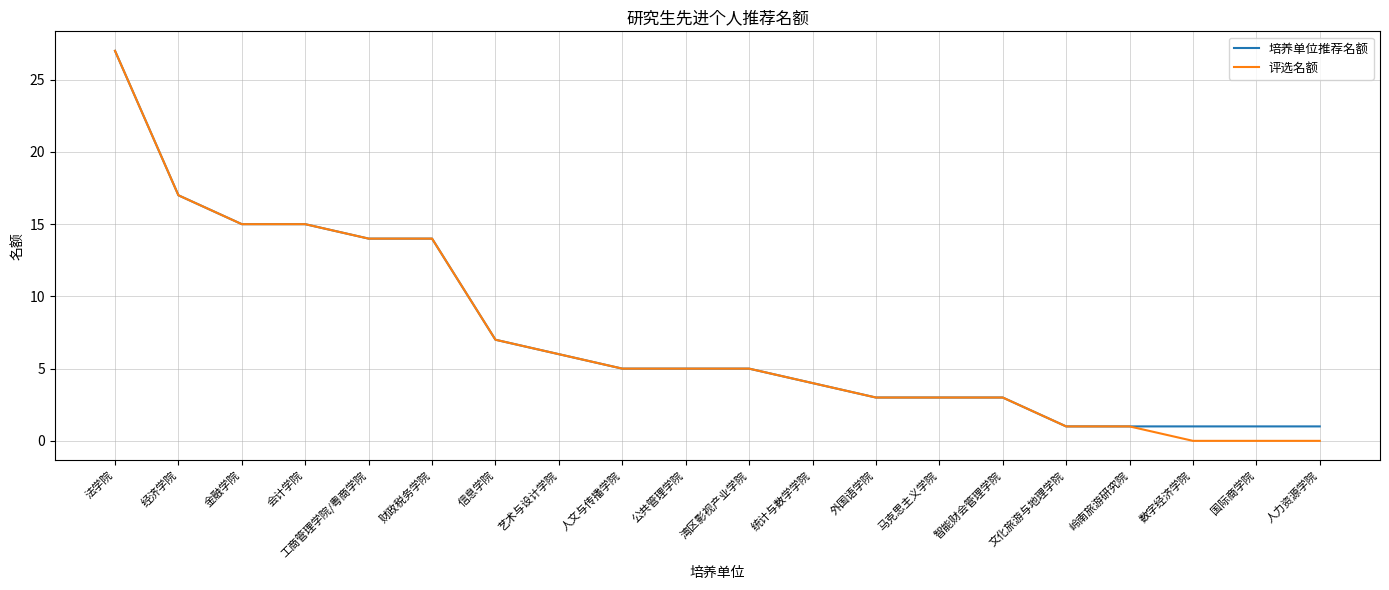

What is the total value across all series at 法学院?

54